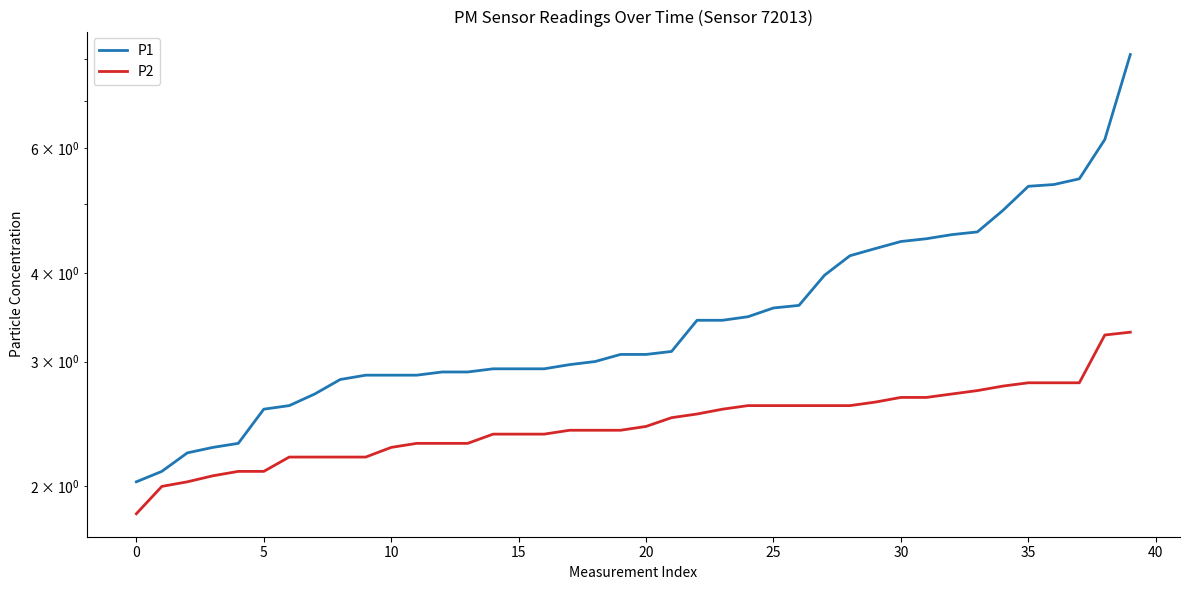

The value of P1 at 26 is 3.6. True or false?

True